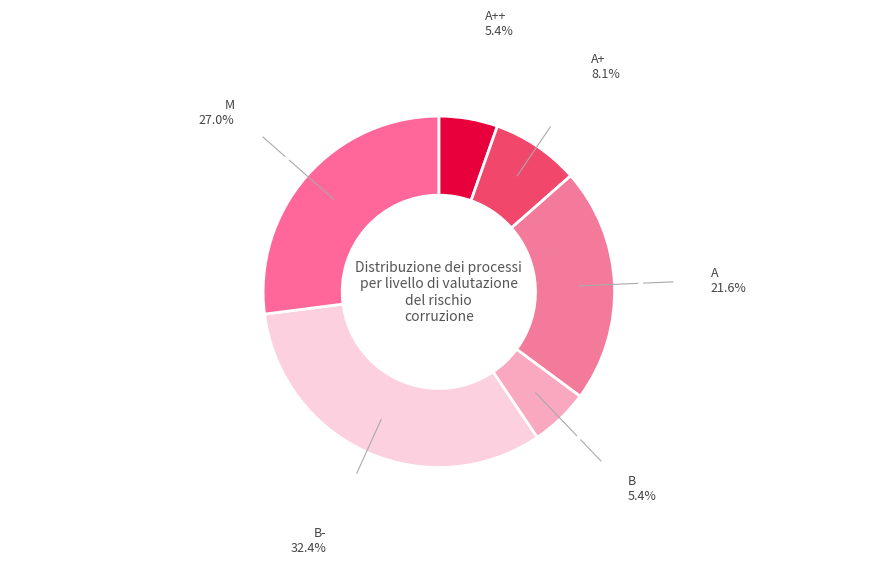

What is the ratio of the value at A+ to the value at A++?

1.5